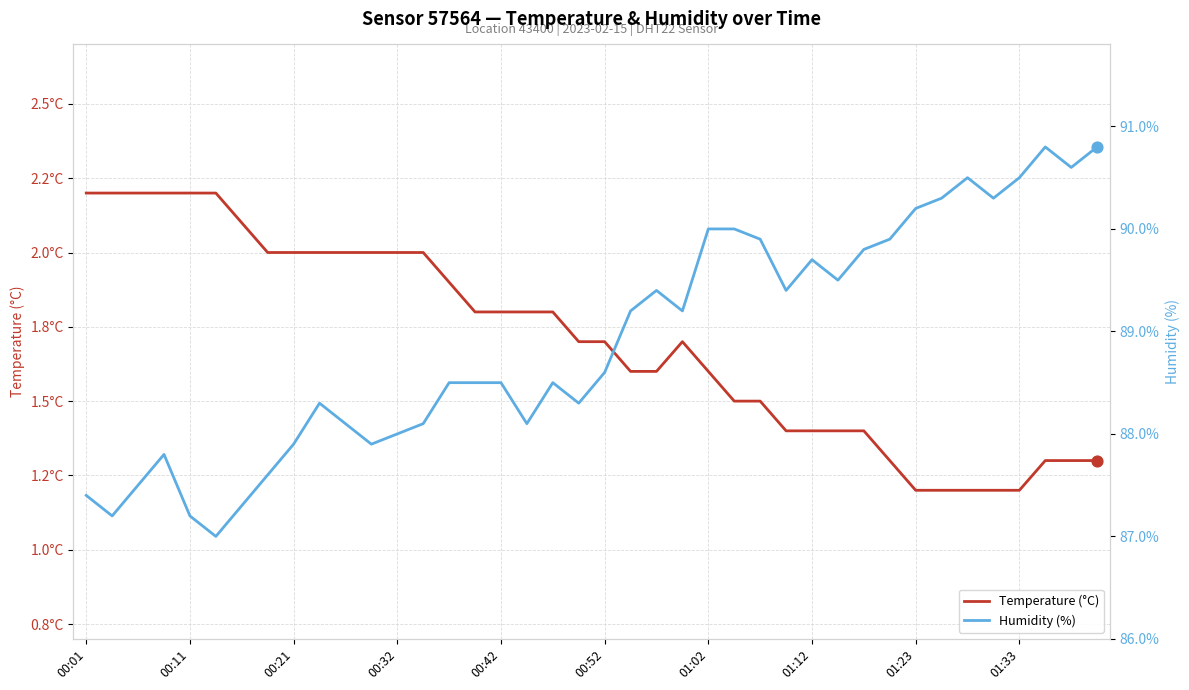

What is the total value across all series at 00:01?

89.6